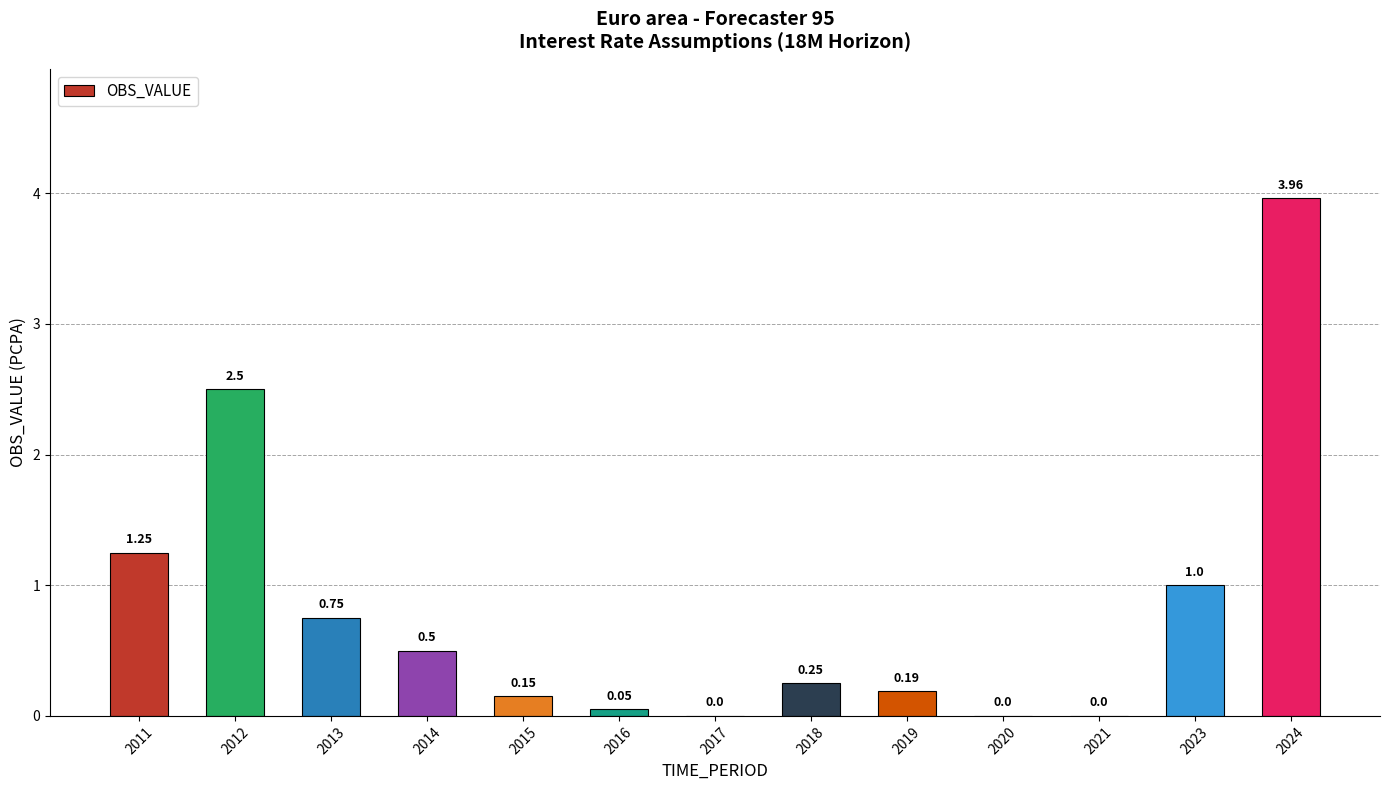

What is the sum of all values?

10.6